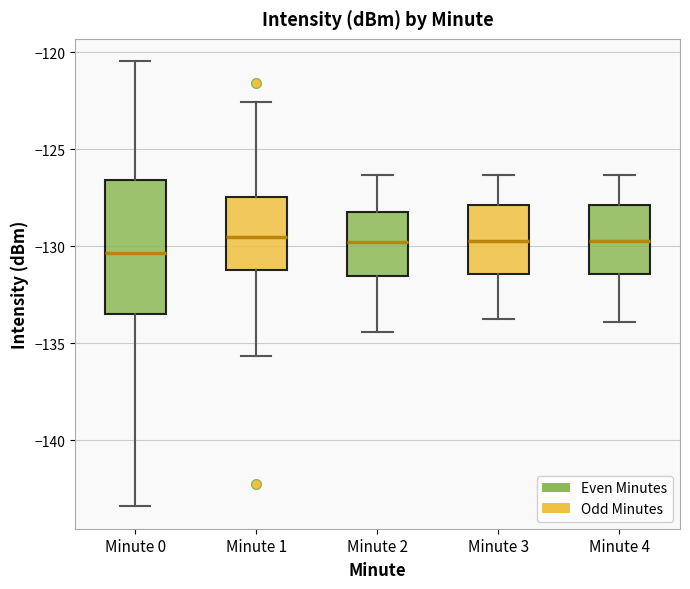

Reading left to right, read every box against the y-axis: the position of its median line, the range the box covers, and the ends of its whiskers. The values are not printed on the chart, so give them approximately, as read against the axis.

Minute 0: median -130.5, box -133.5 to -126.5, whiskers -143.5 to -120.5
Minute 1: median -129.5, box -131.0 to -127.5, whiskers -135.5 to -122.5
Minute 2: median -130.0, box -131.5 to -128.5, whiskers -134.5 to -126.5
Minute 3: median -129.5, box -131.5 to -128.0, whiskers -134.0 to -126.5
Minute 4: median -129.5, box -131.5 to -128.0, whiskers -134.0 to -126.5